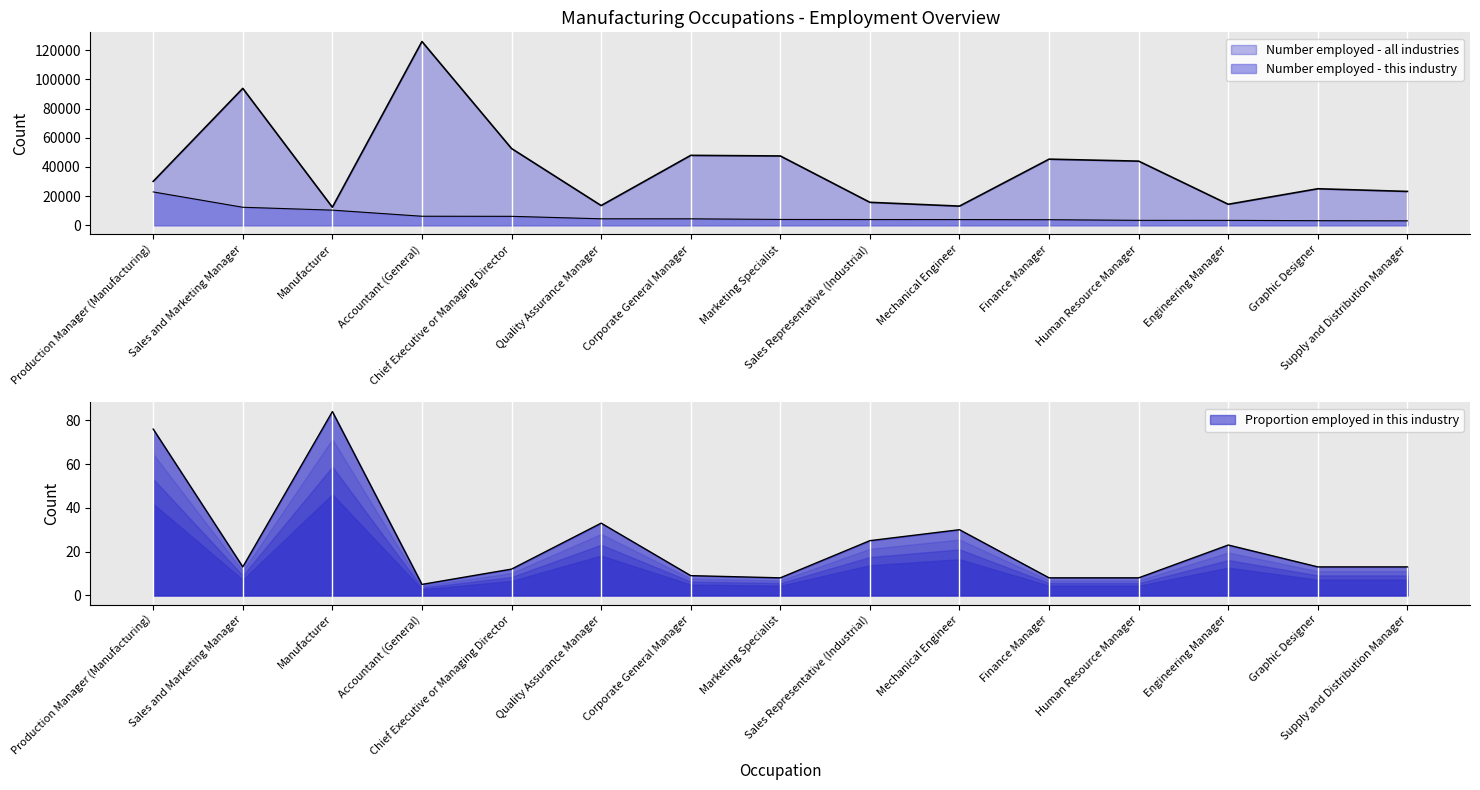

What is the difference between the Number employed - all industries values at Graphic Designer and Corporate General Manager?

22900